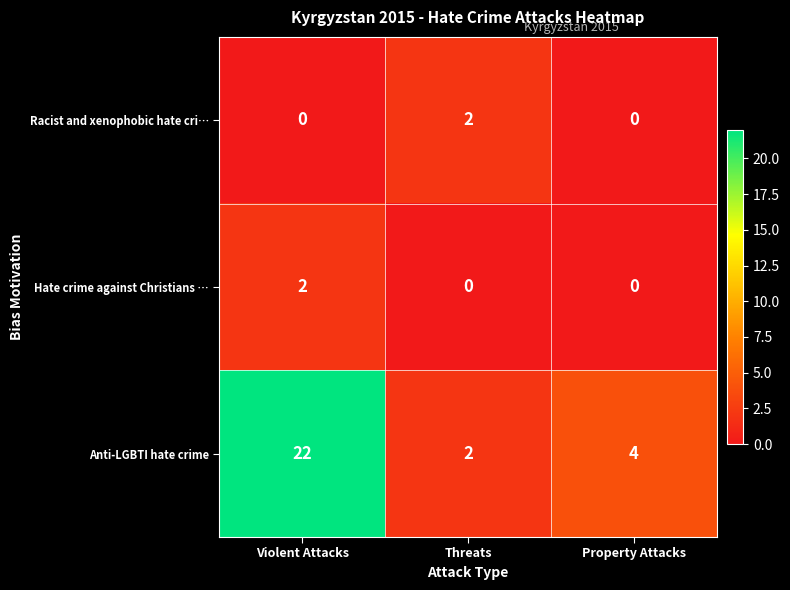

Which series has the largest range (max minus min)?

Anti-LGBTI hate crime